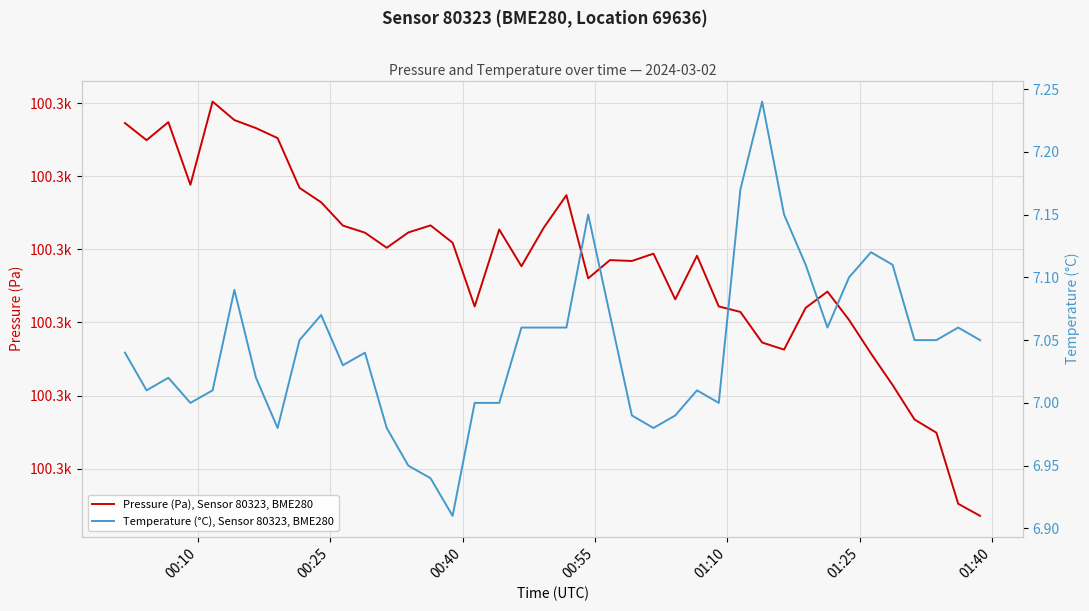

How many distinct data groups are displayed?

2